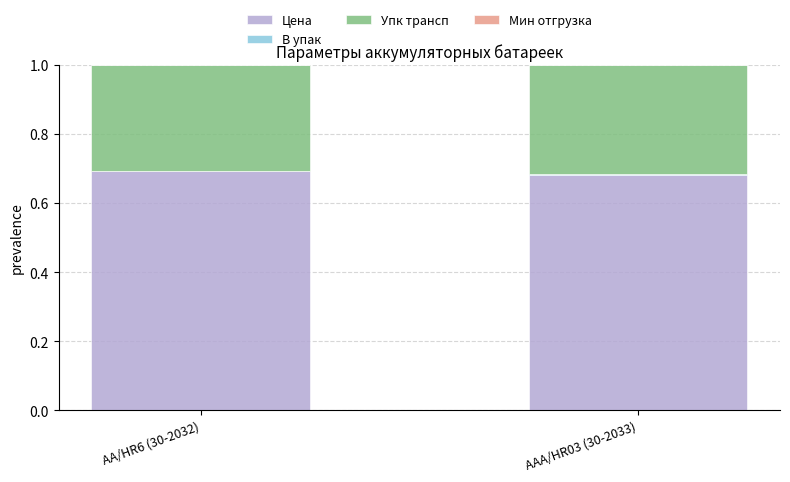

What is the sum of all Цена values?

1.4